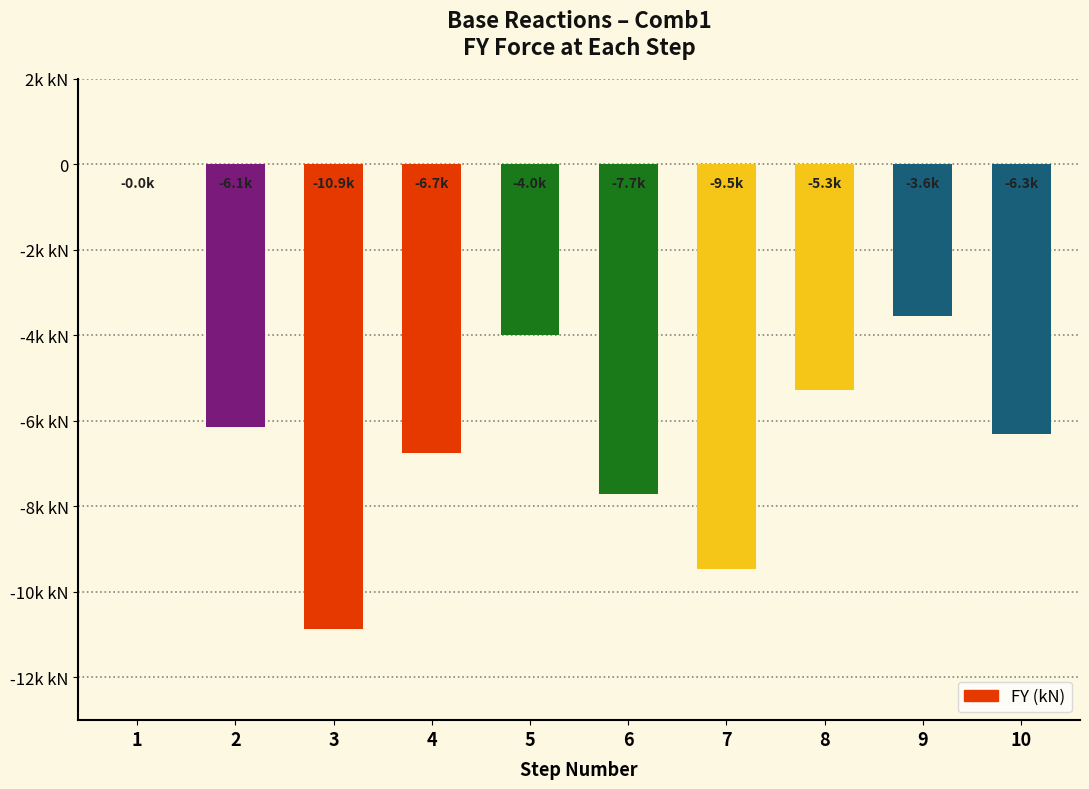

Are the bars horizontal?

No